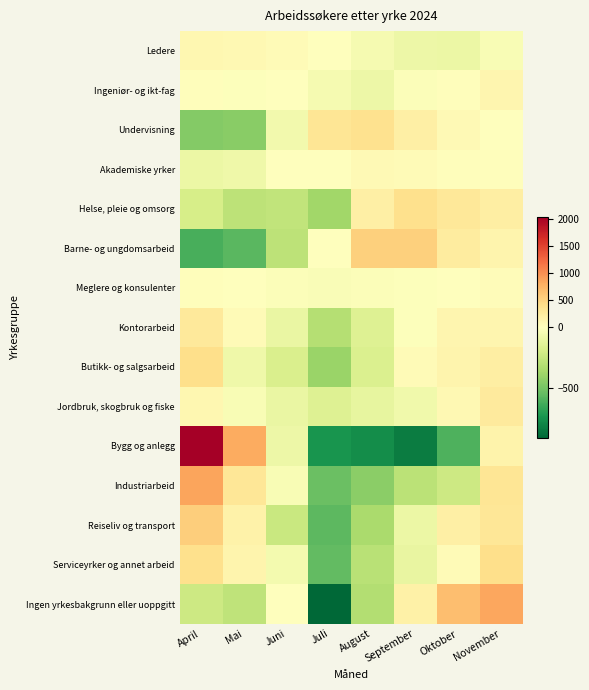

How many data points does each series have?

8